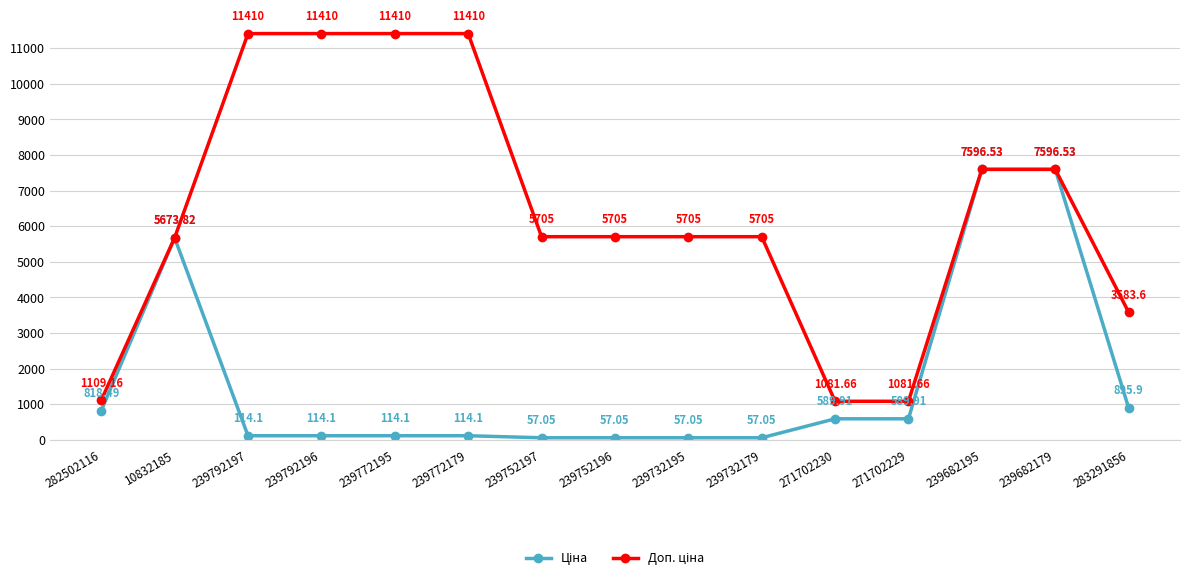

How many data points does each series have?

15